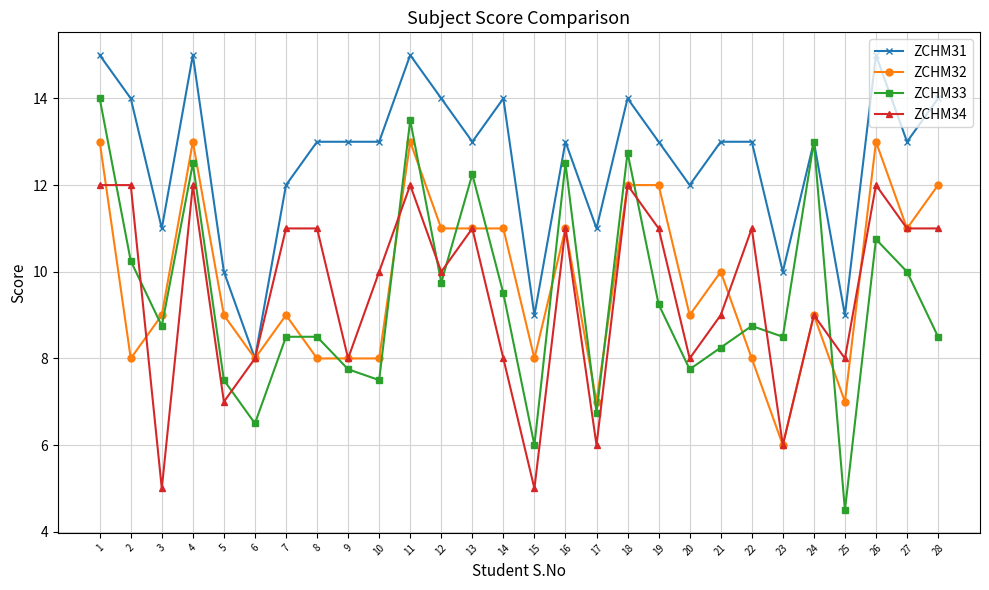

Which series changed the most between 16 and 27?

ZCHM33